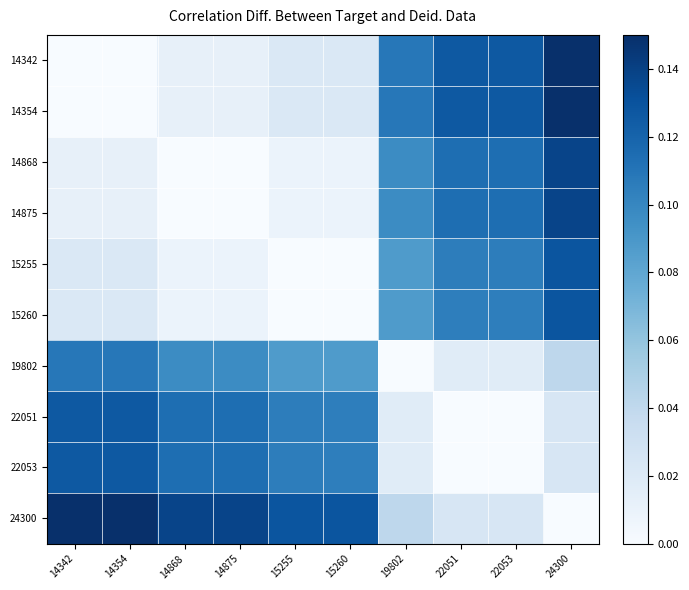

How many series are shown in this chart?

10